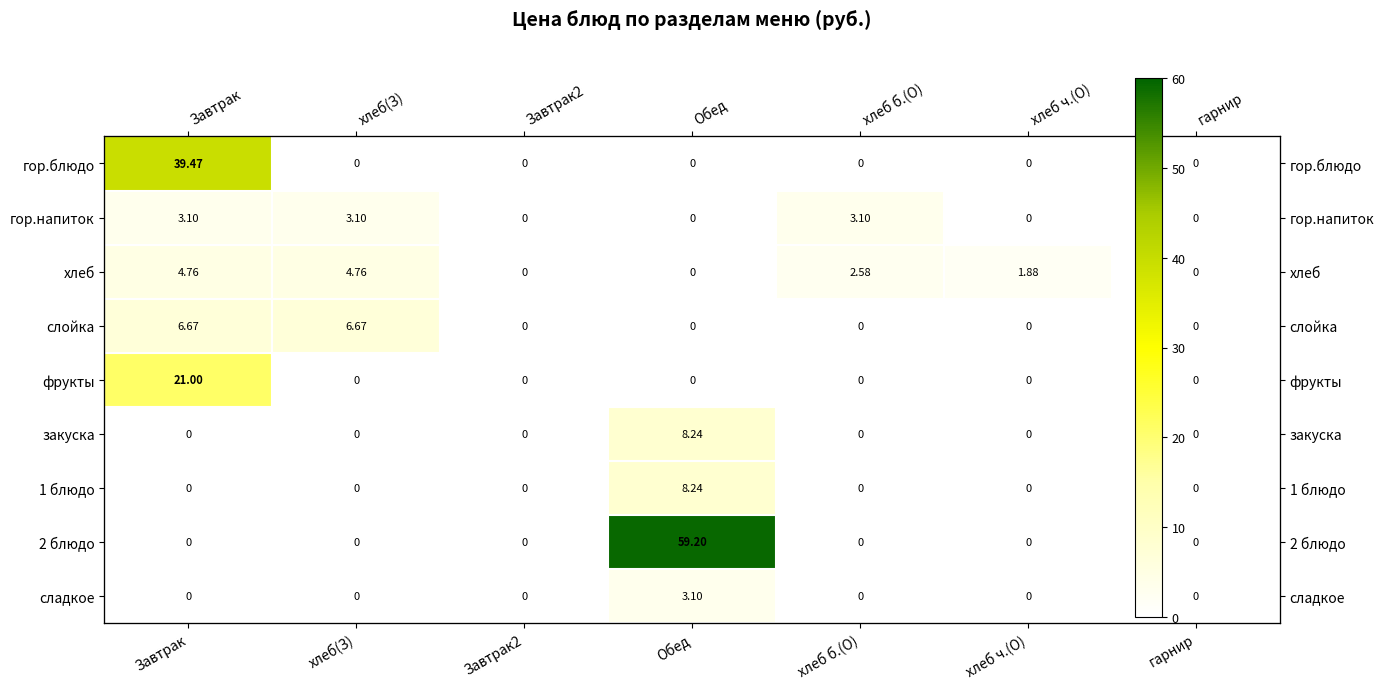

Which series has the largest total across all categories?

2 блюдо